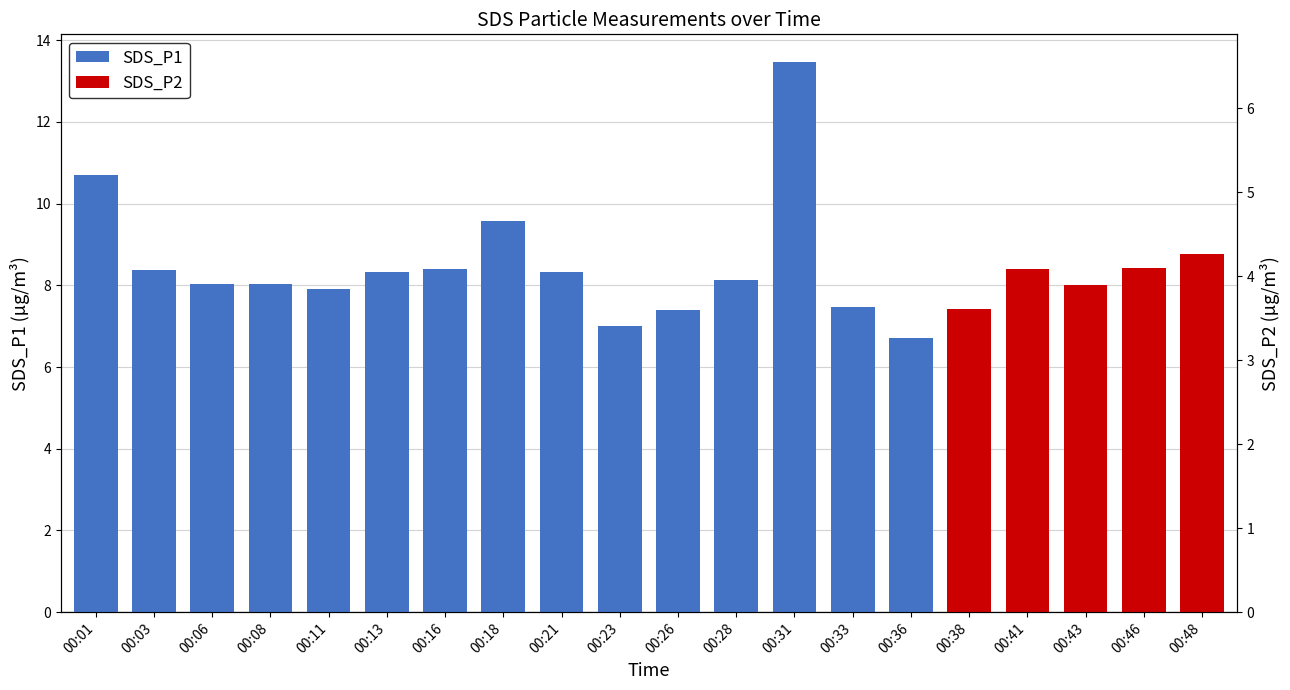

The value at 00:33 is 3.9. True or false?

False